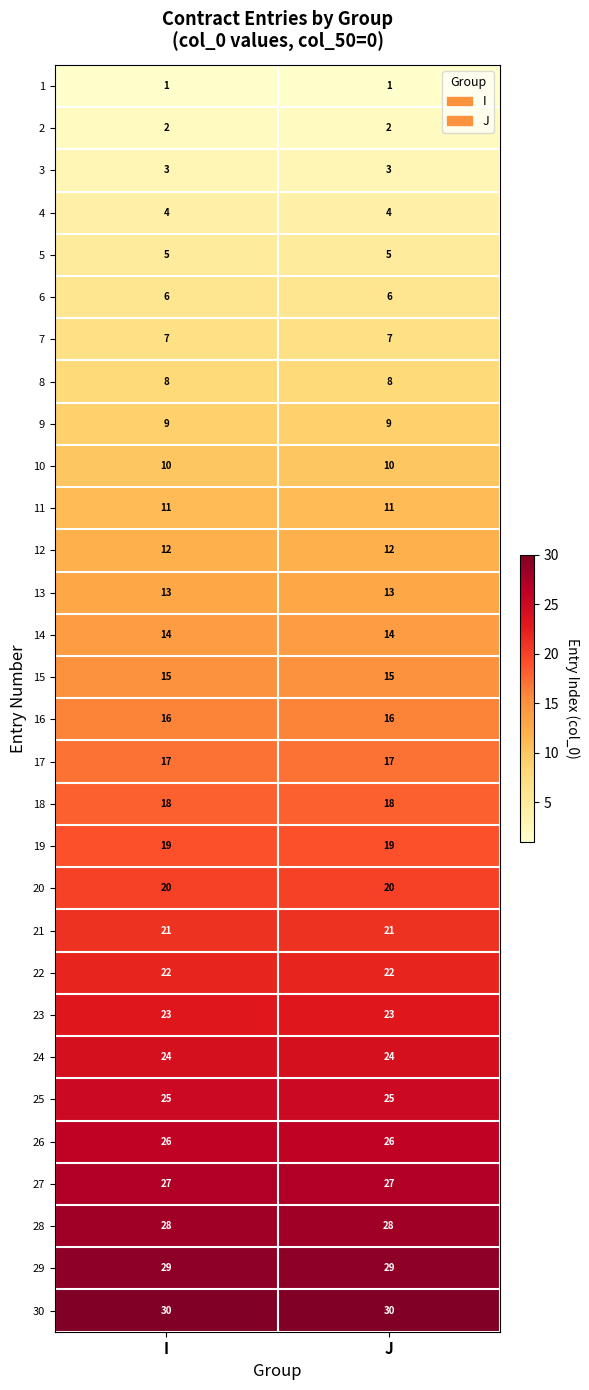

What is the spread (max minus min) of values at J?

29